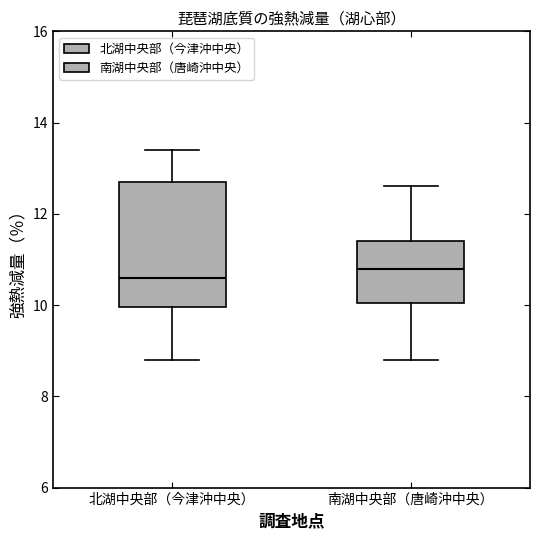

Which box's median line is the lowest?

北湖中央部（今津沖中央）